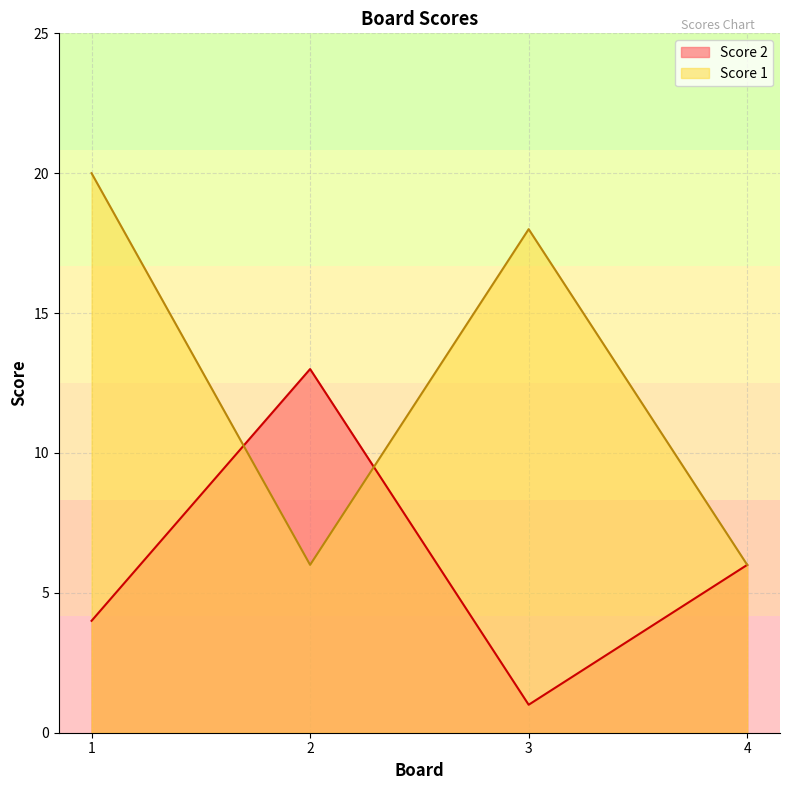

List the series in order of their overall mean, highest first.

Score 1, Score 2